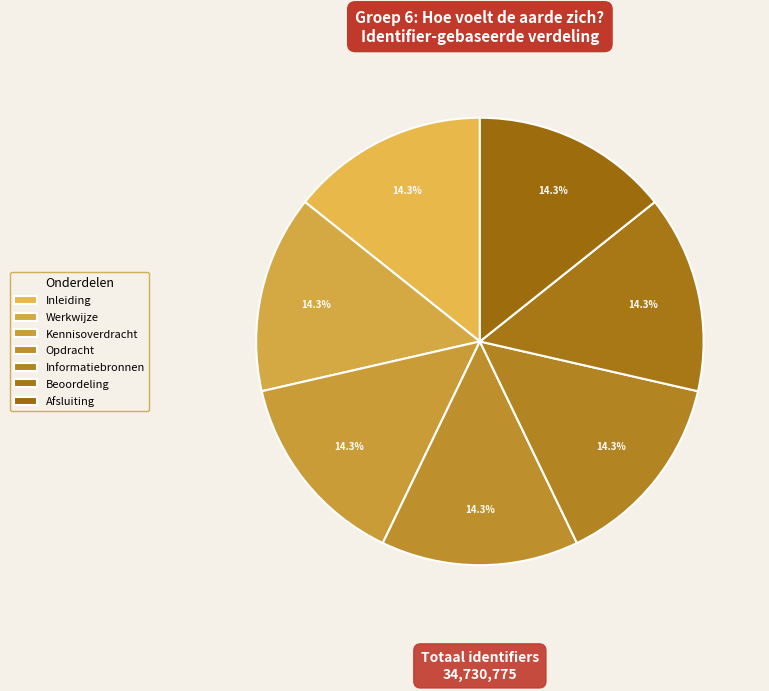

What percentage is the Beoordeling slice, to the nearest percent?

14%